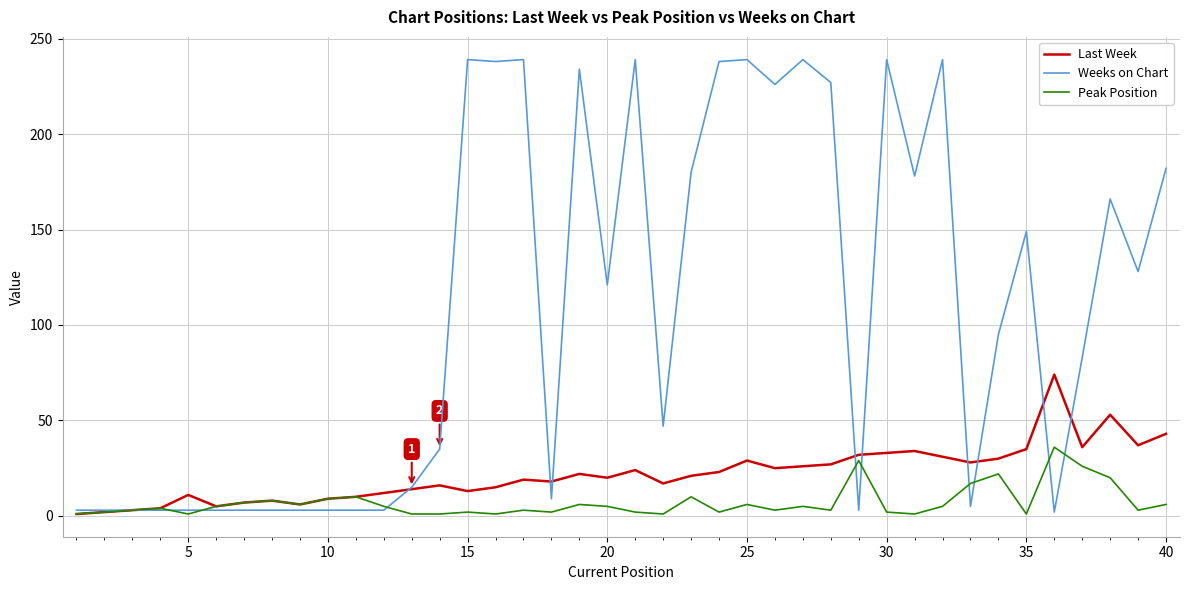

True or false: Weeks on Chart has more than 2 points higher than both neighbors.

True